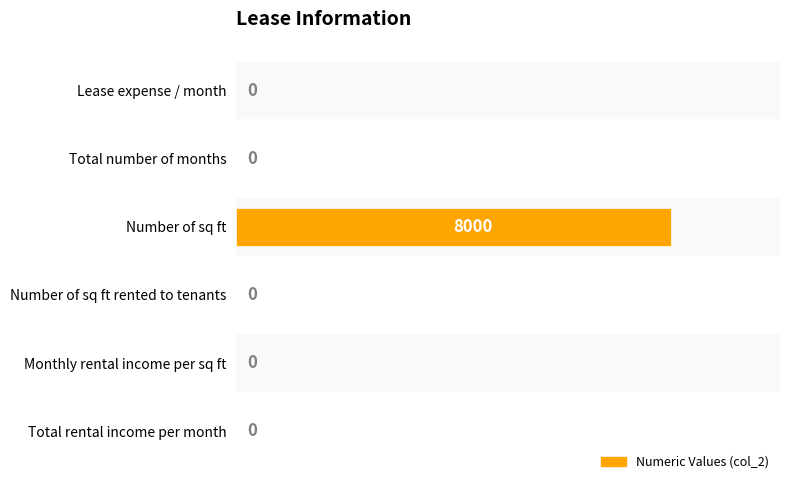

The value at Lease expense / month is -5466. True or false?

False